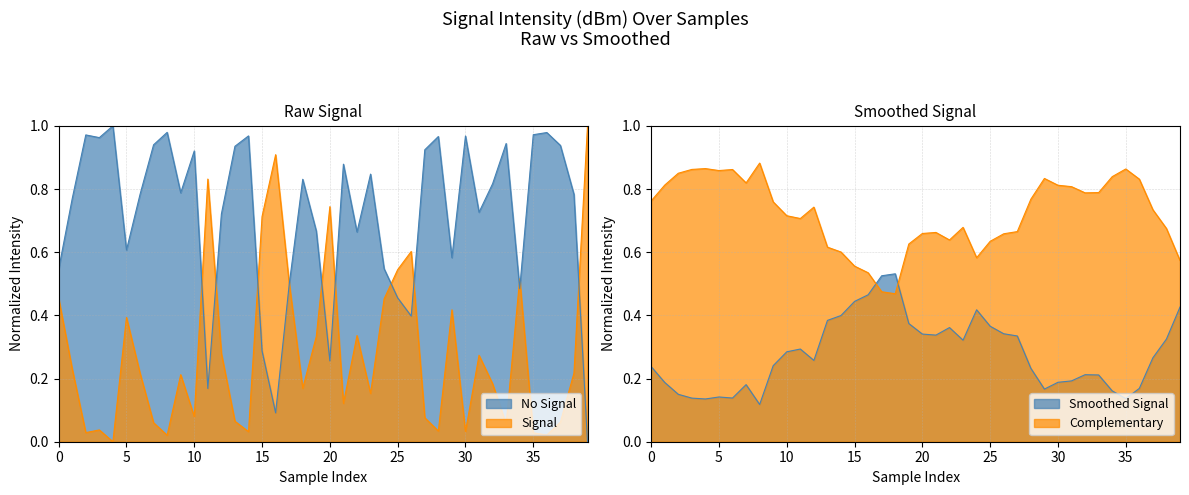

What is the label of the 24th point from the left?

23